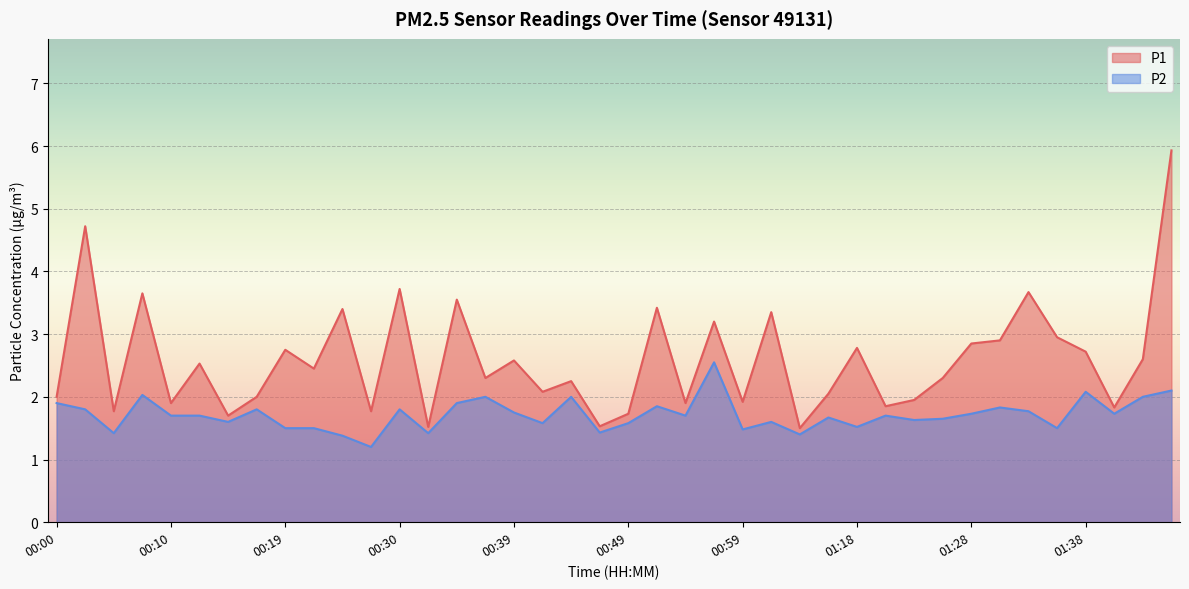

What is the difference between the maximum and minimum values in the P1 series?

4.4